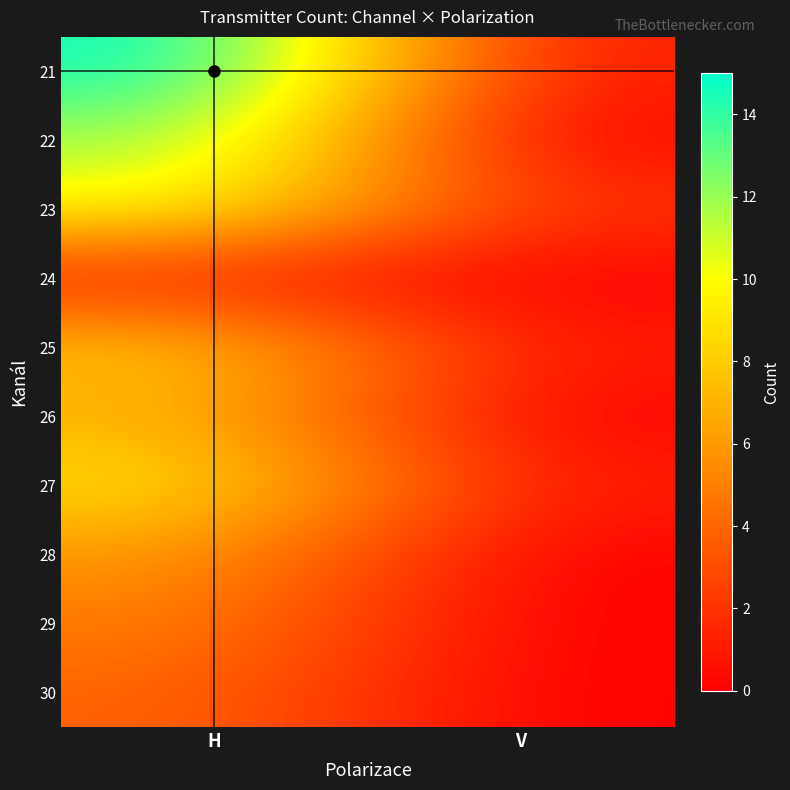

Reading right to left, transcribe all the data shown in this chart.

21: V=1	H=15
22: V=0	H=12
23: V=2	H=10
24: V=0	H=1
25: V=1	H=8
26: V=0	H=7
27: V=1	H=9
28: V=0	H=6
29: V=0	H=5
30: V=0	H=4